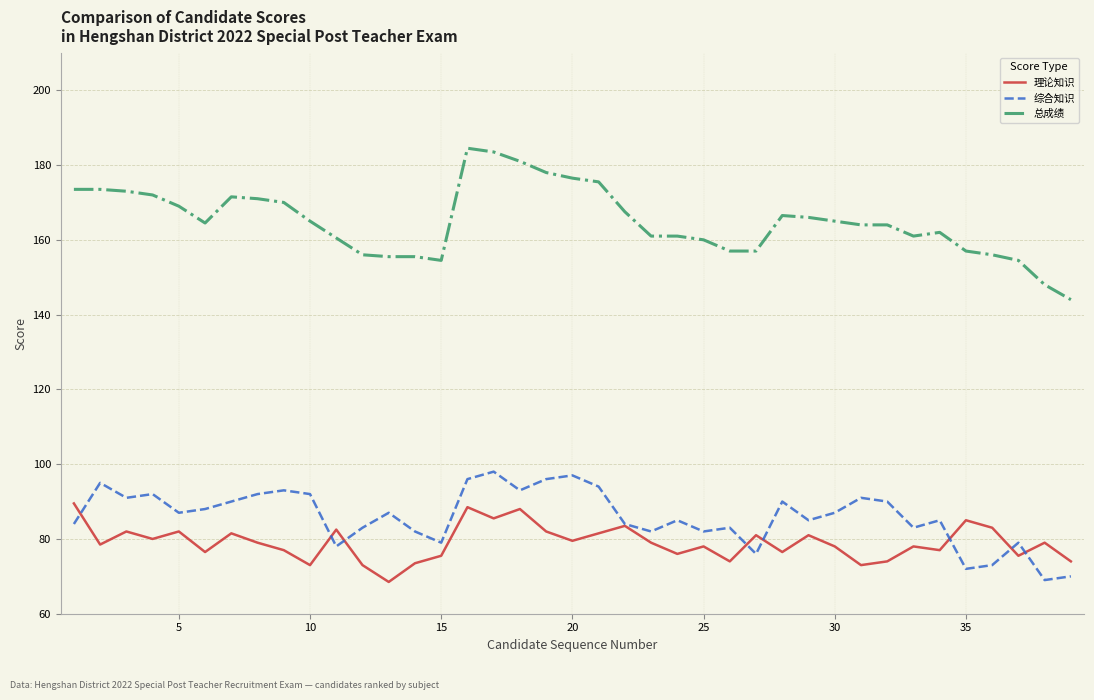

Which series has the widest spread of values?

总成绩